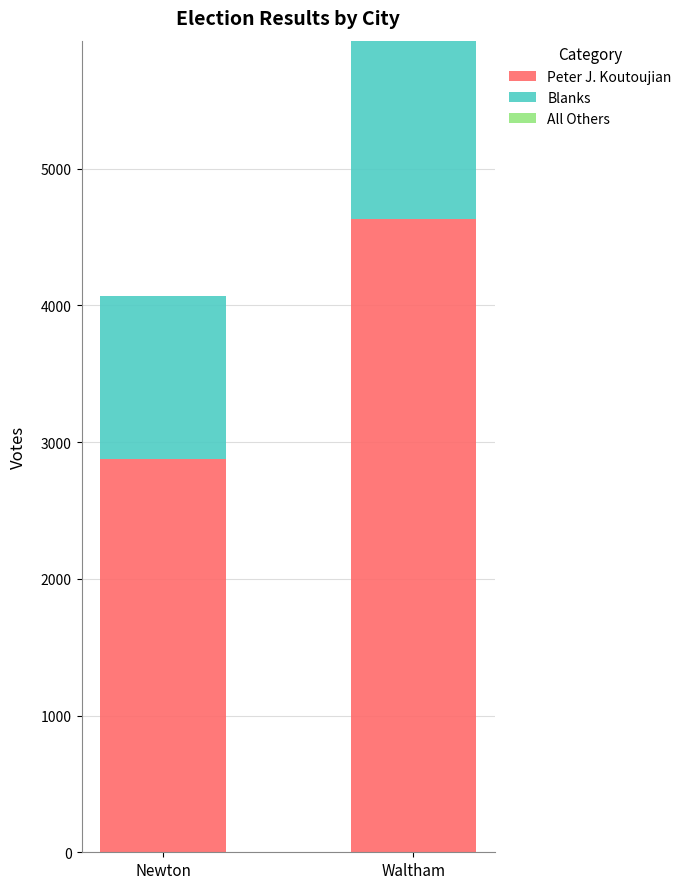

Reading right to left, what are the values for Peter J. Koutoujian?

4629	2878